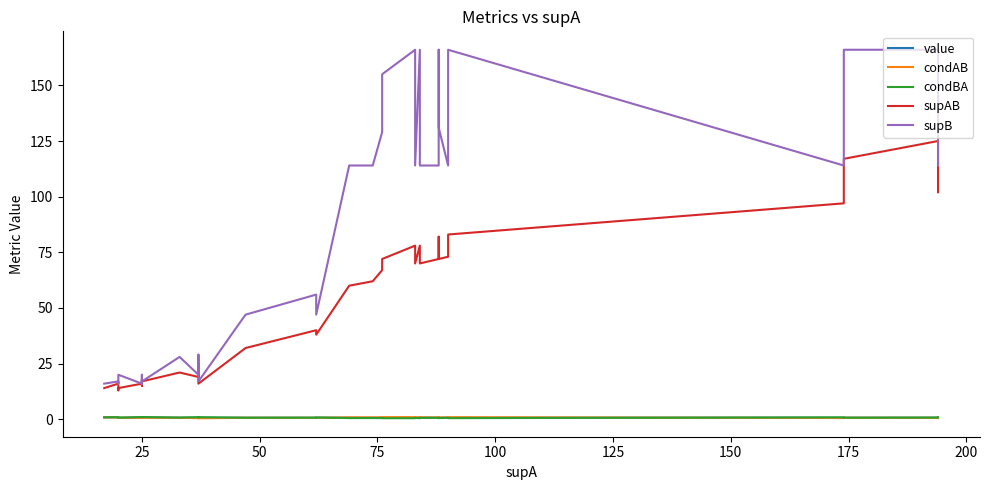

Does the chart have visible grid lines?

No